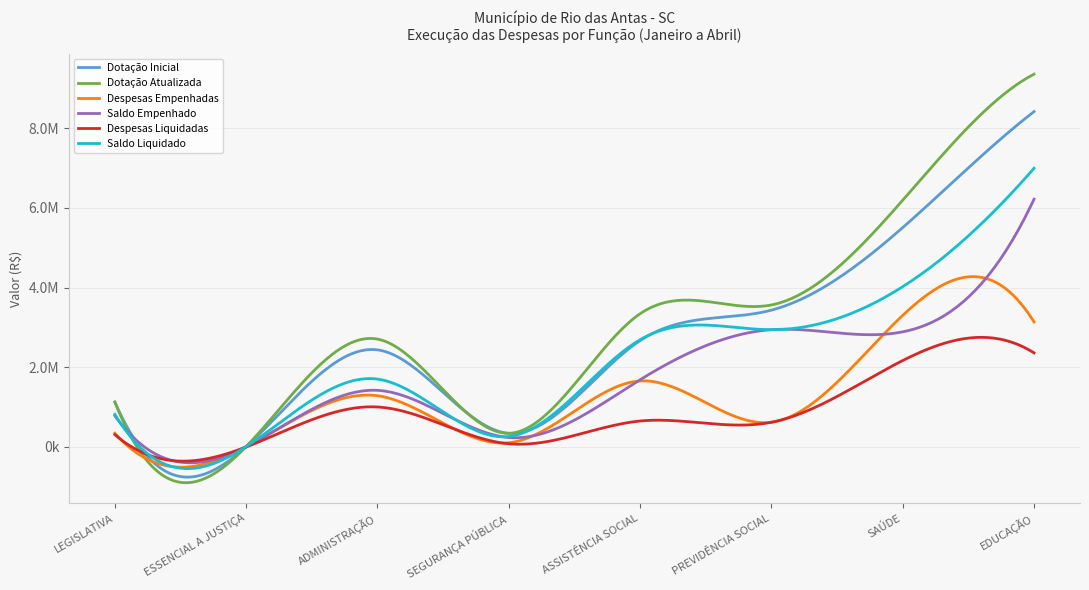

Does the chart display data point markers on the line(s)?

No